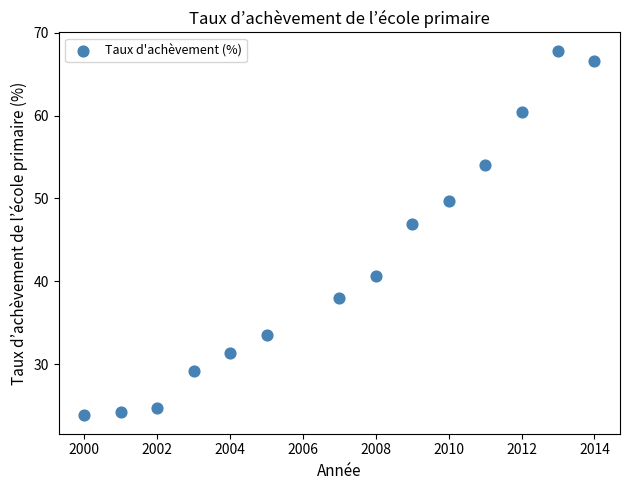

What Y value in the scatter plot is closest to 45?

46.9